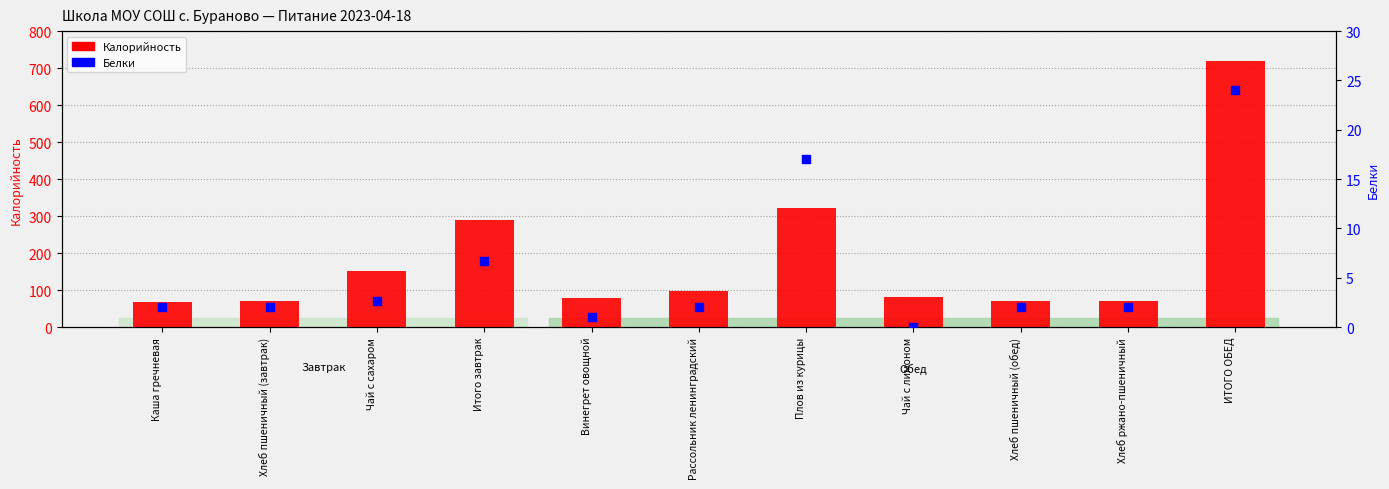

What are all the series names shown in the legend?

Калорийность, Белки